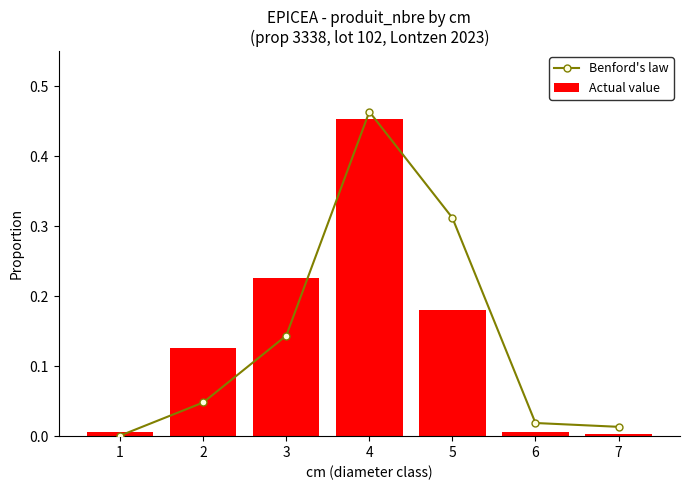

What is the value of the Benford's law bar at the 5th from the left?

0.3